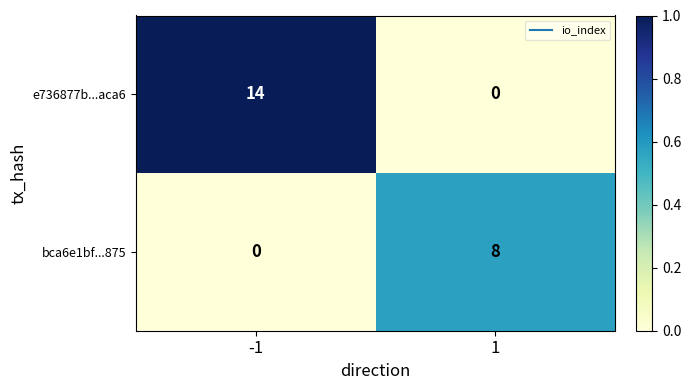

The e736877b...aca6 series shows -7 at 1. True or false?

False